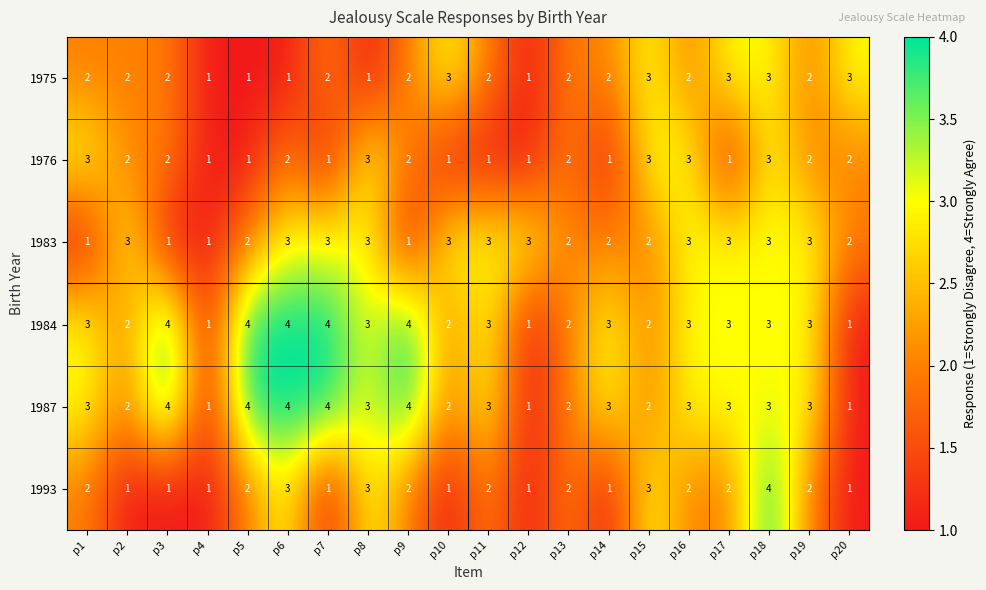

Read the 1993 value at p15.

3